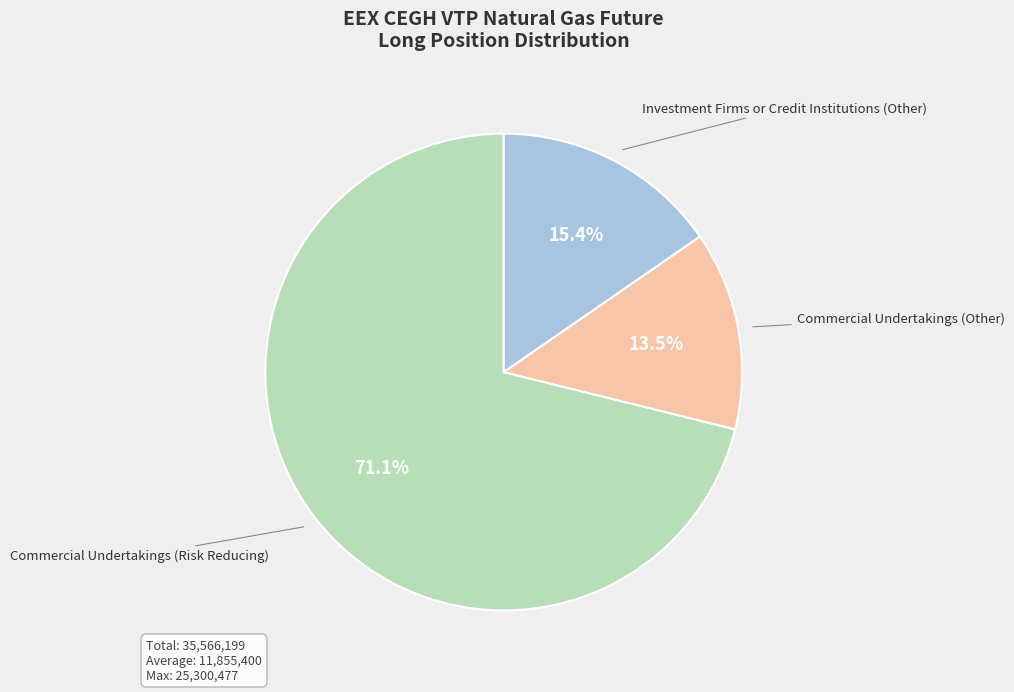

Does Commercial Undertakings (Other) account for over 50% of the chart?

No